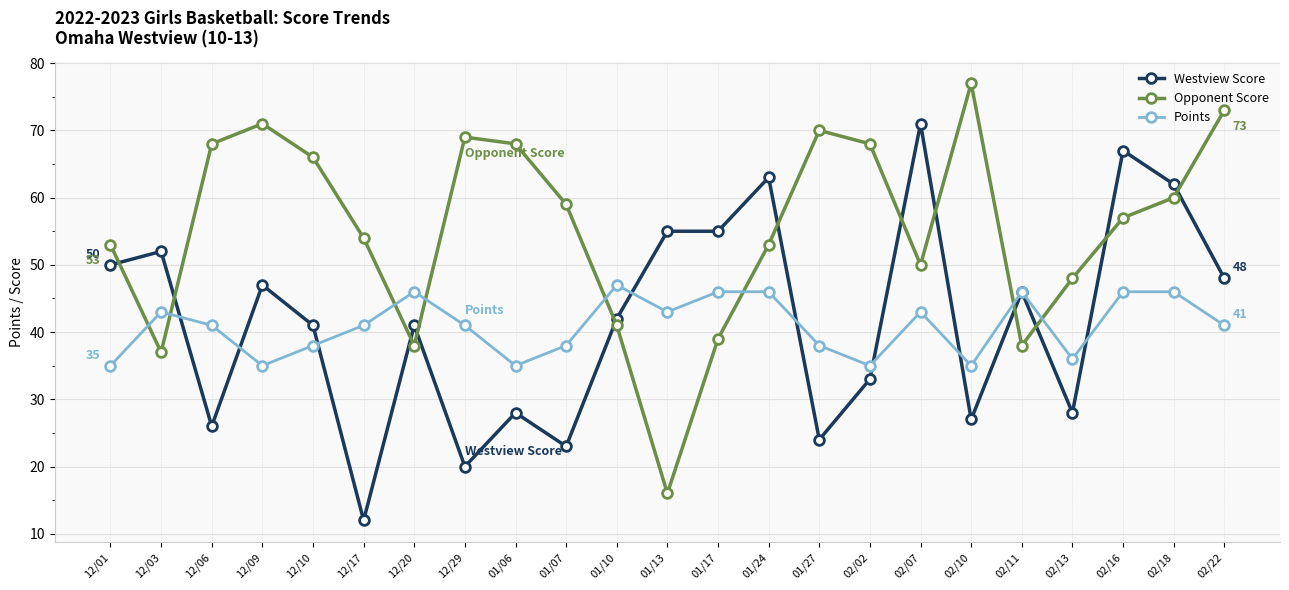

What is the maximum value shown in the chart?

77